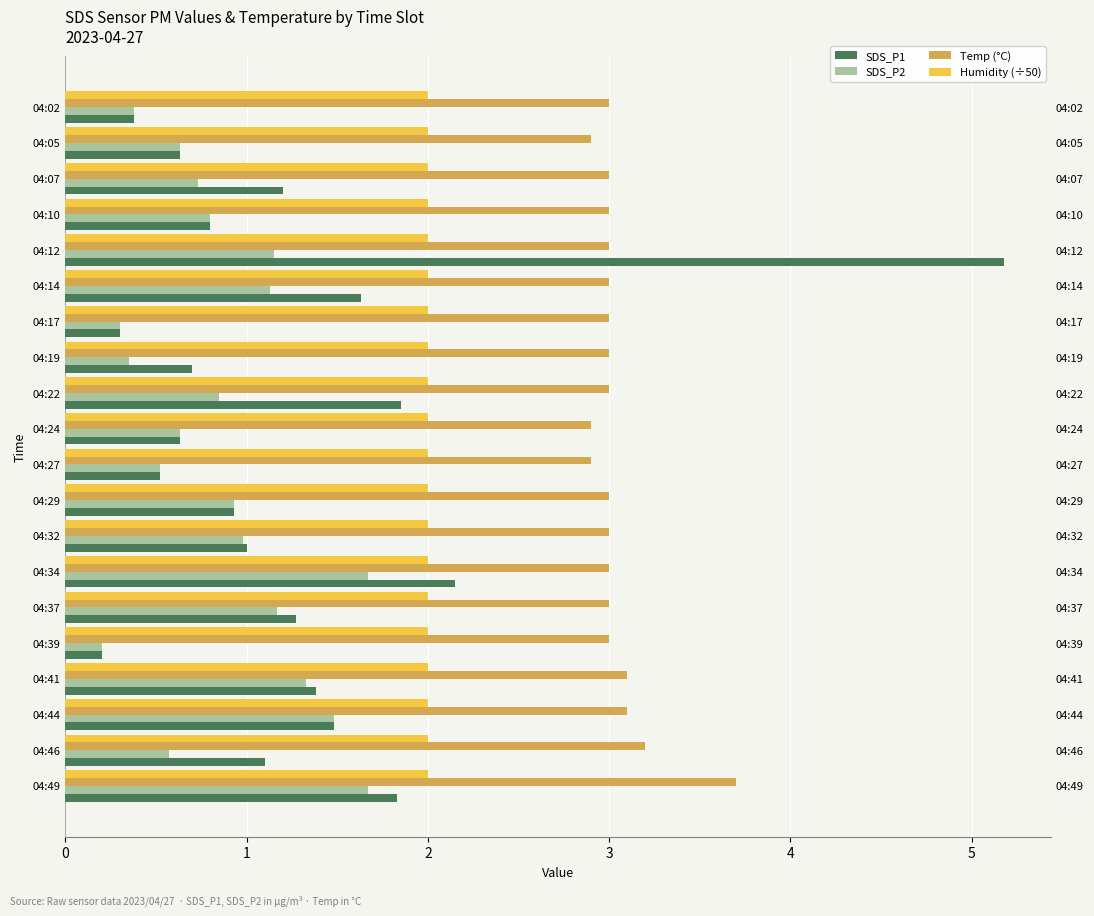

What is the smallest value displayed?

0.2